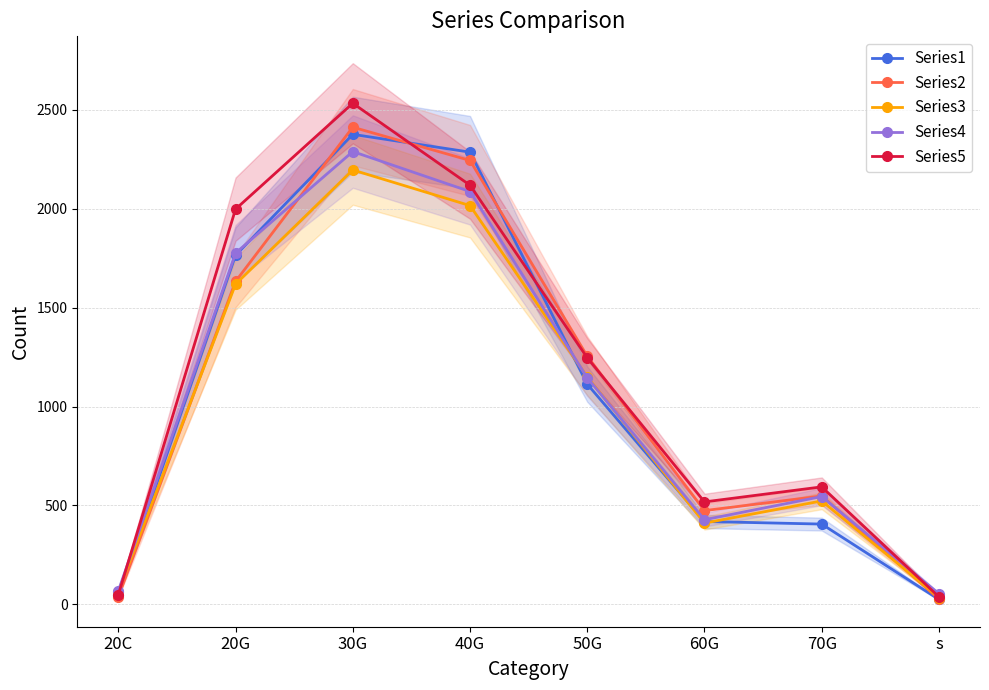

Reading left to right, transcribe all the data shown in this chart.

Series1: 20C=48	20G=1764	30G=2375	40G=2285	50G=1113	60G=419	70G=406	s=25
Series2: 20C=38	20G=1632	30G=2411	40G=2243	50G=1254	60G=474	70G=548	s=27
Series3: 20C=65	20G=1618	30G=2195	40G=2015	50G=1149	60G=411	70G=523	s=35
Series4: 20C=68	20G=1775	30G=2288	40G=2086	50G=1145	60G=428	70G=545	s=54
Series5: 20C=49	20G=1997	30G=2532	40G=2118	50G=1246	60G=518	70G=594	s=38